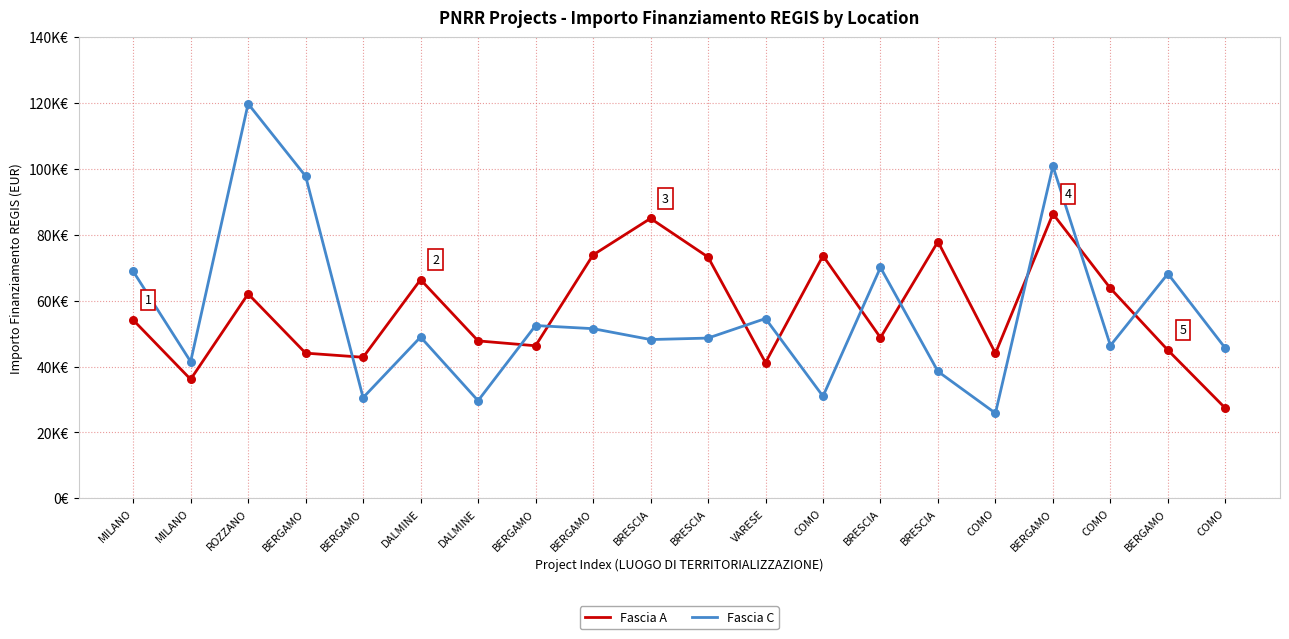

Which series has the largest total across all categories?

Fascia A